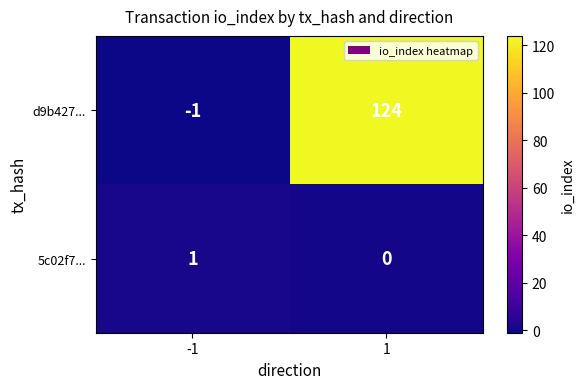

How many values in the d9b427... series are below 124?

1